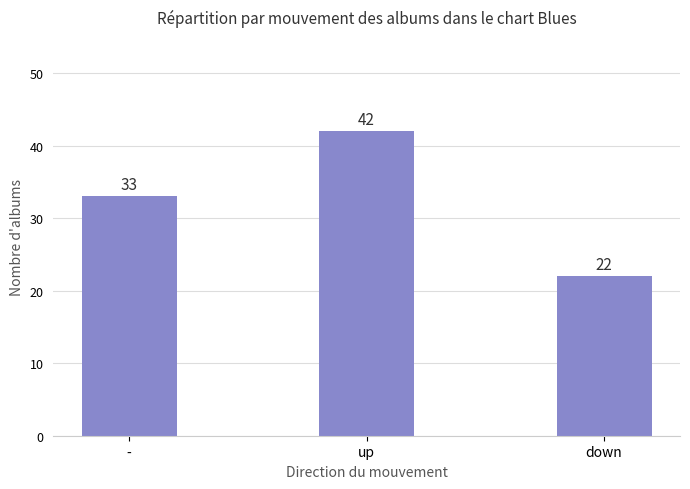

What is the label of the 1st bar from the left?

-